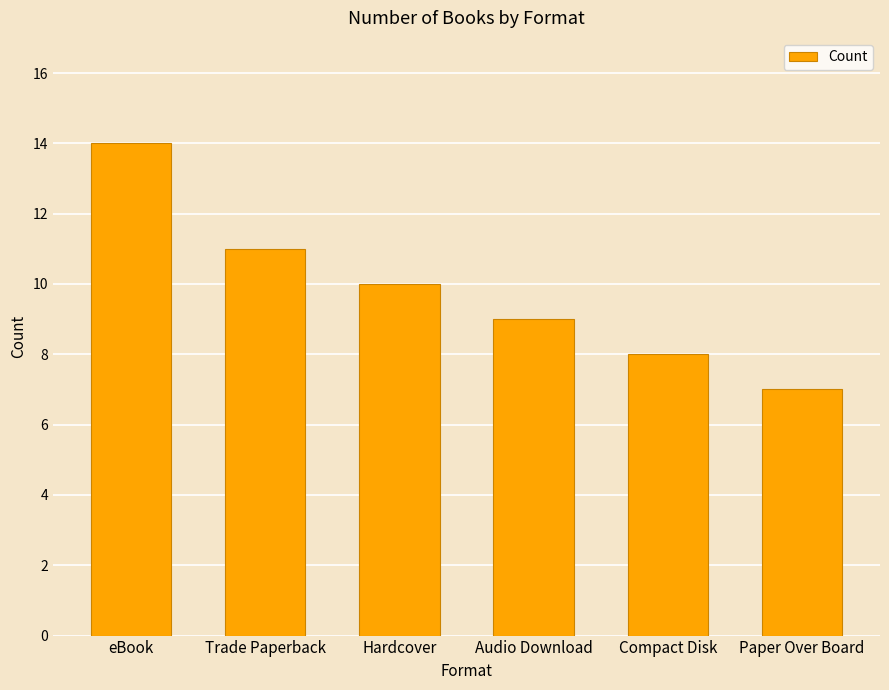

What is the sum of the values at Compact Disk and Audio Download?

17